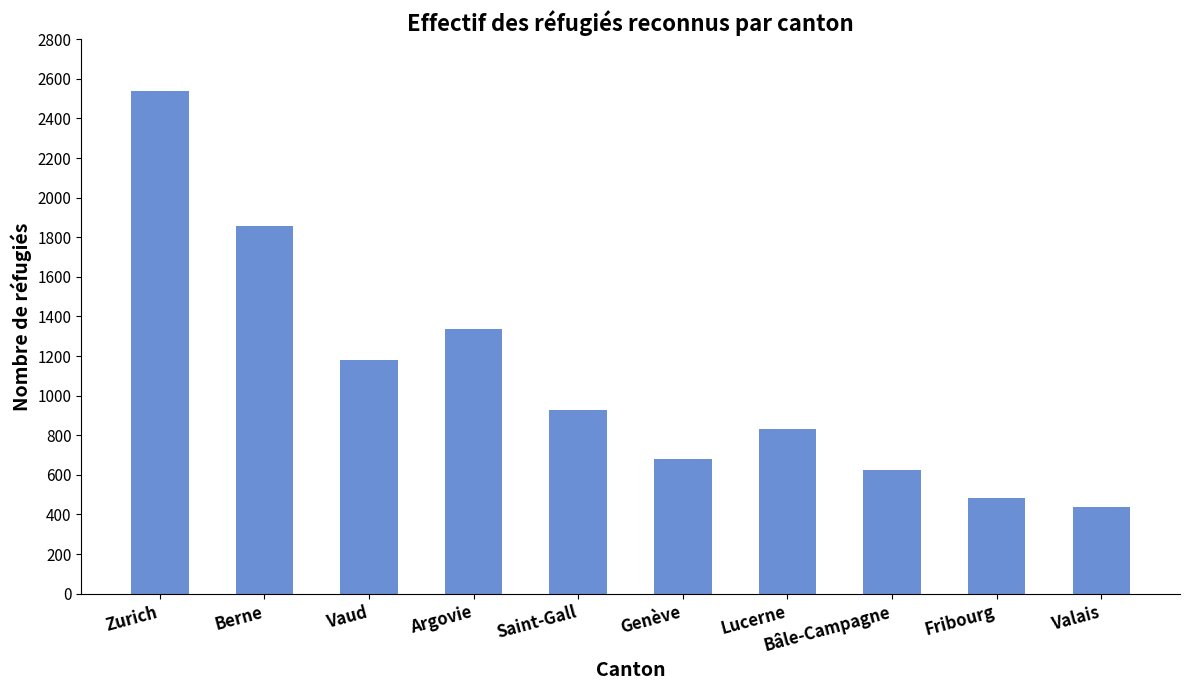

Reading right to left, list all the values displayed in this chart.

438	484	625	834	680	927	1338	1178	1859	2537